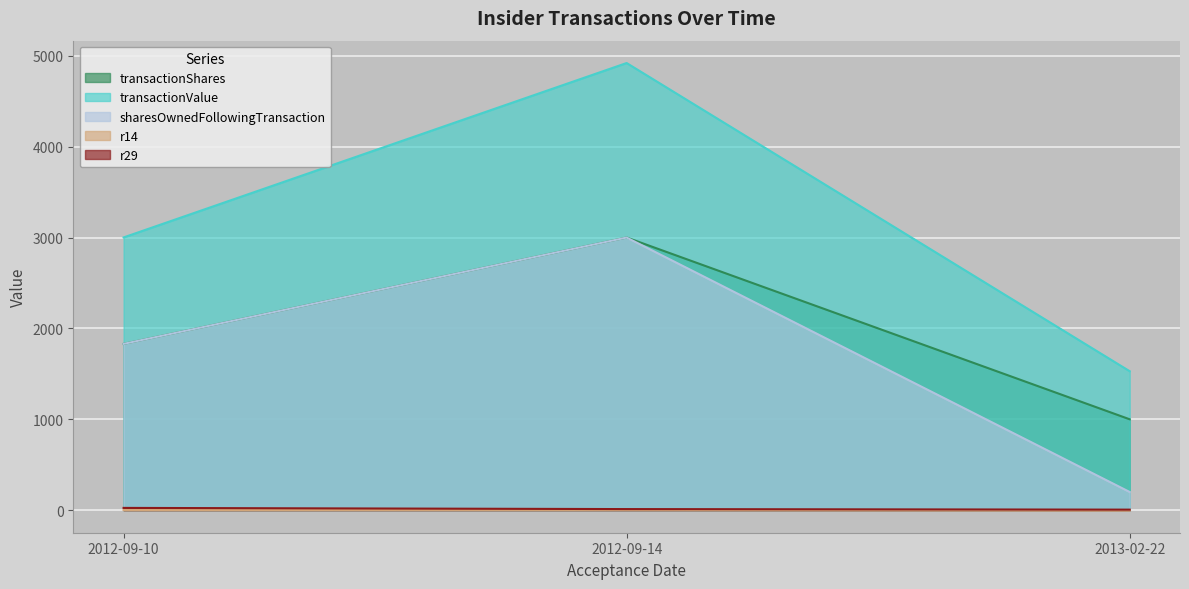

What is the value of the sharesOwnedFollowingTransaction point at the 3rd from the left?

200